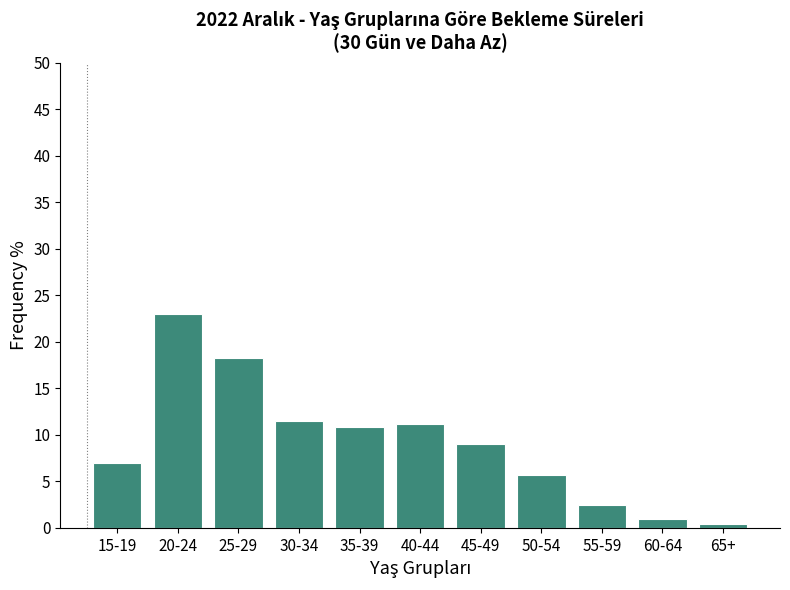

Reading right to left, transcribe all the data shown in this chart.

0.4	0.9	2.5	5.6	9.0	11.1	10.8	11.5	18.2	23.0	6.9